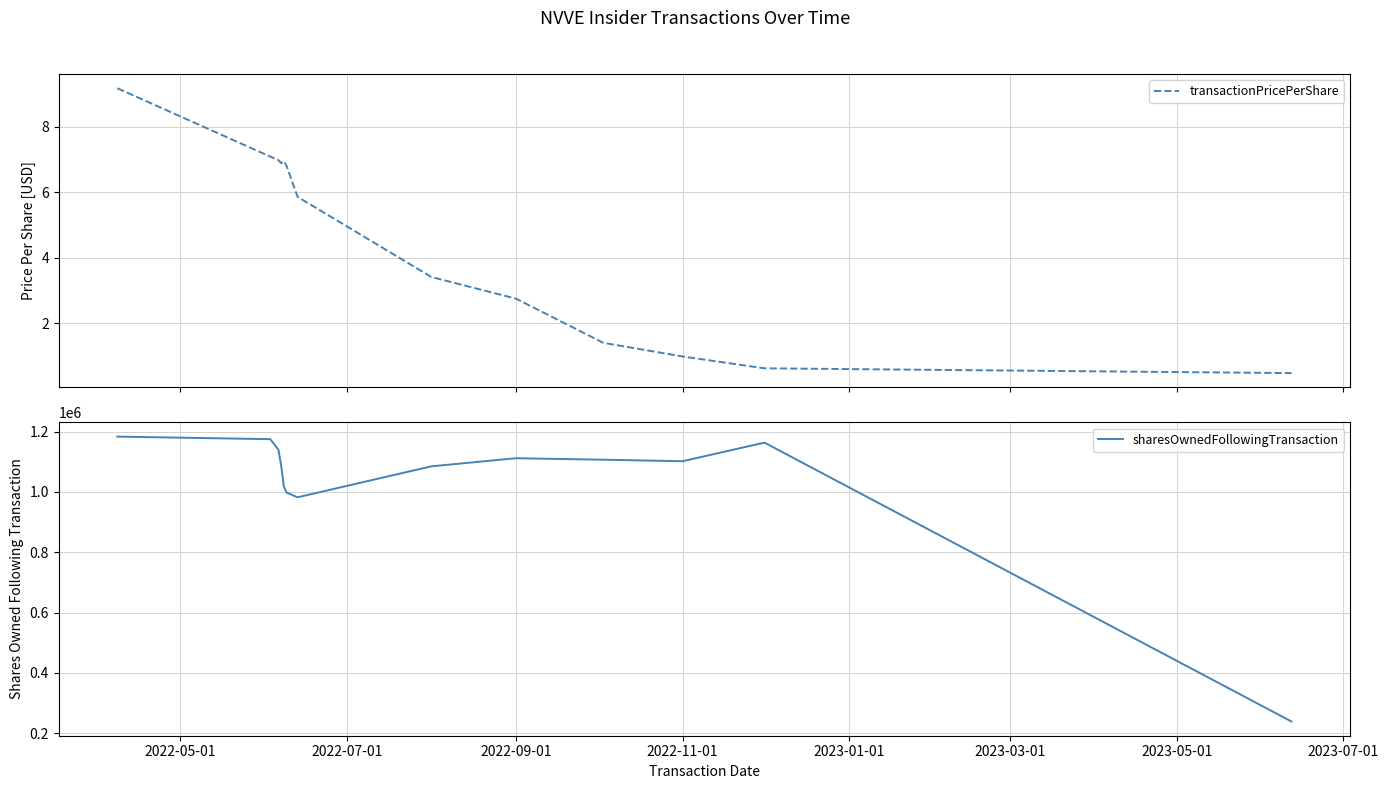

What is the maximum value for sharesOwnedFollowingTransaction?

1183315